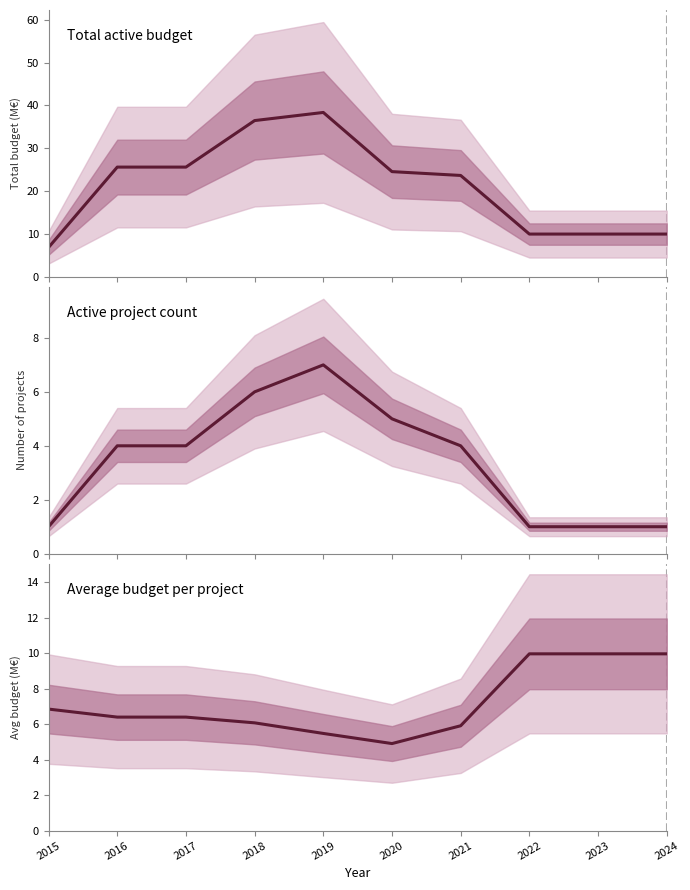

Is this an area chart (filled region under the line)?

No